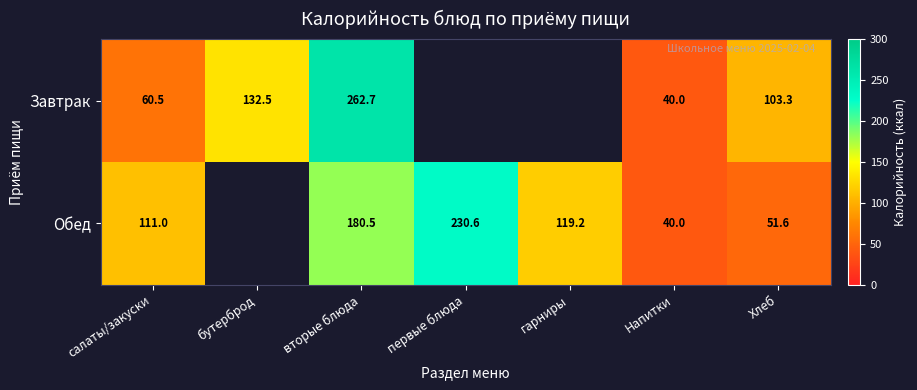

Is the value of Обед at вторые блюда greater than the value of Завтрак at Хлеб?

Yes